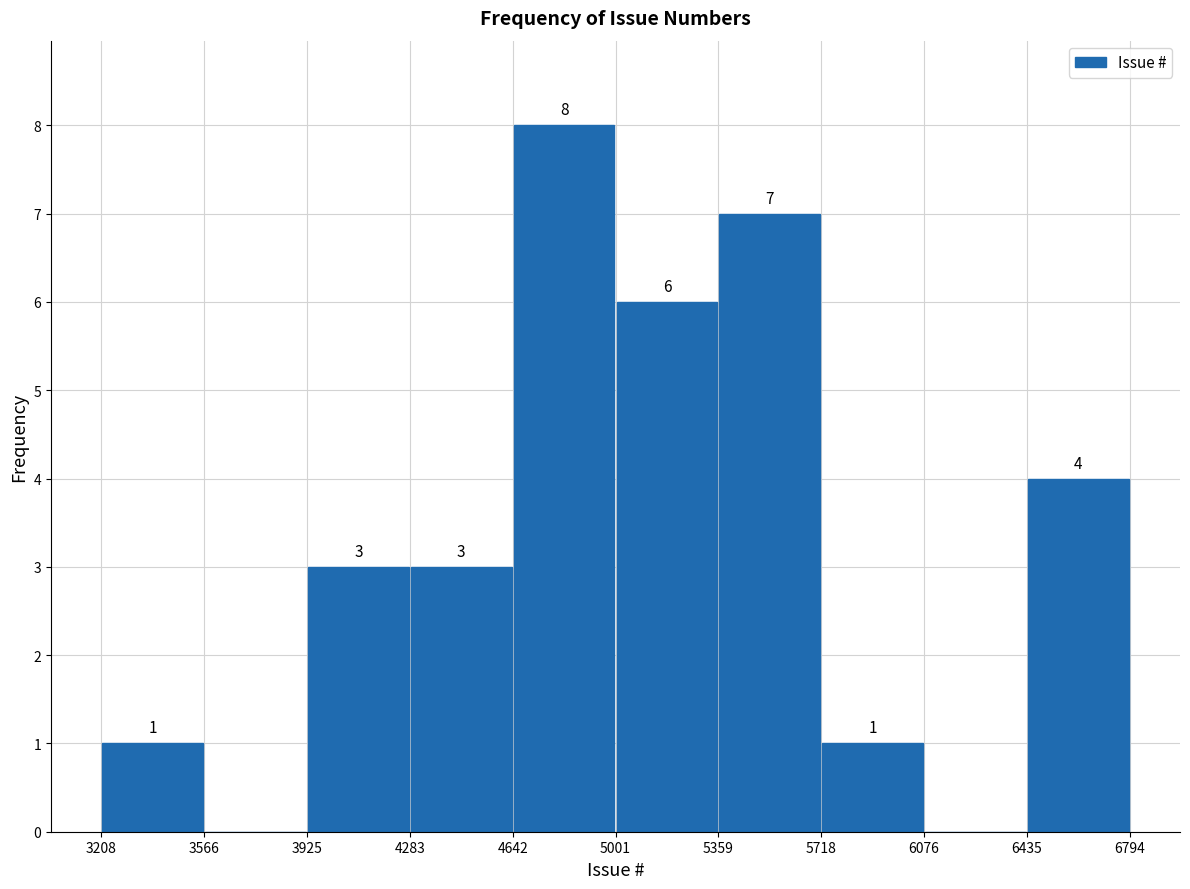

Which range on the x-axis has the tallest bar?

4642 to 5001